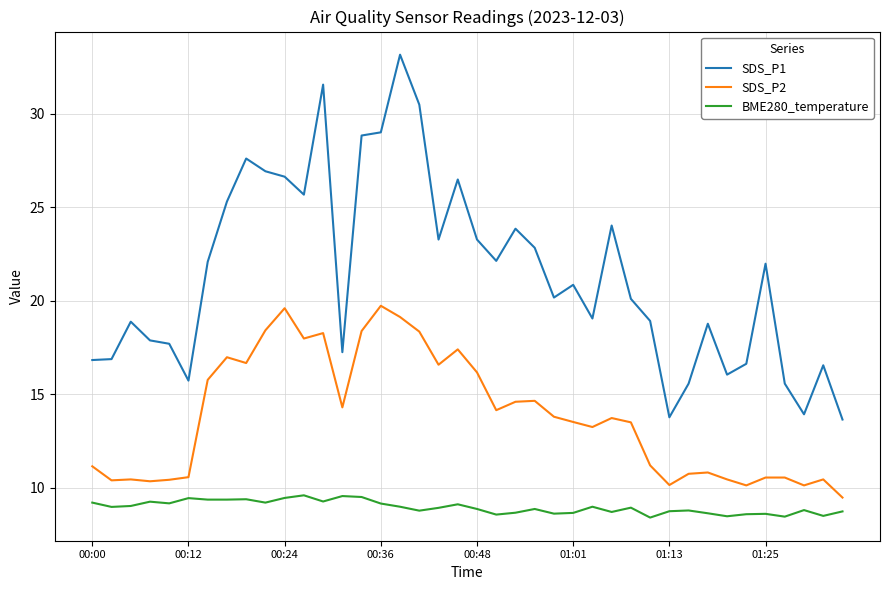

What are all the series names shown in the legend?

SDS_P1, SDS_P2, BME280_temperature